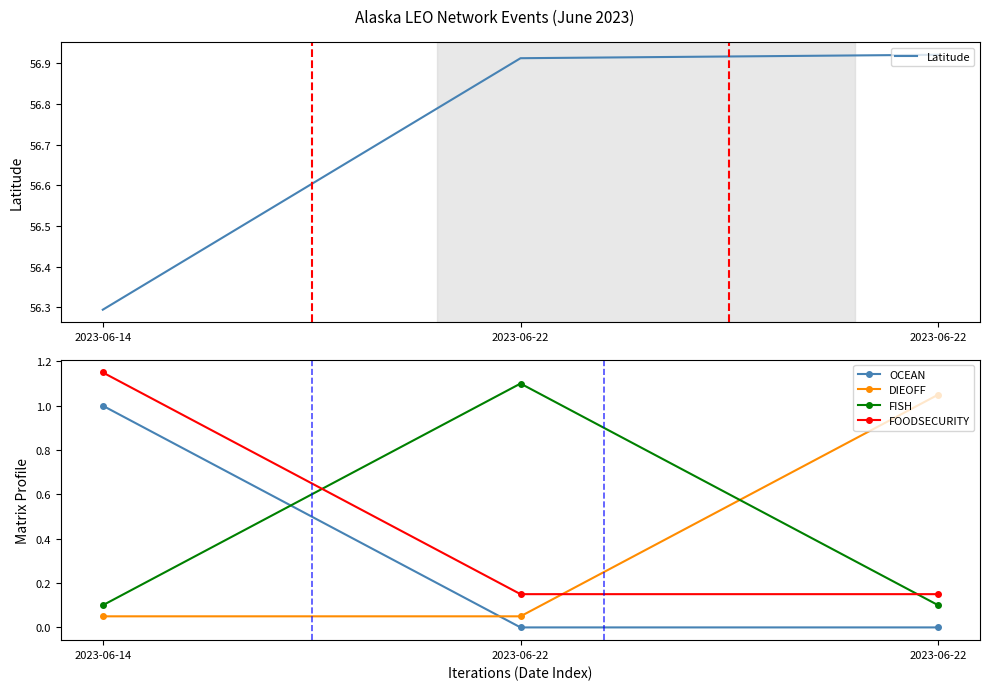

Which series has the widest spread of values?

OCEAN